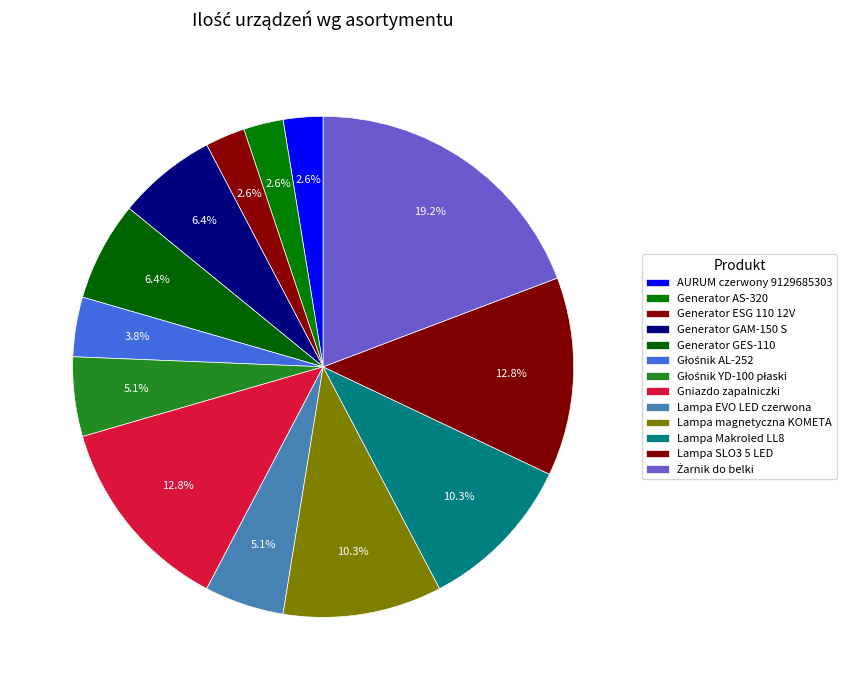

Approximately how many times larger is the value at Generator AS-320 compared to AURUM czerwony 9129685303?

1.0